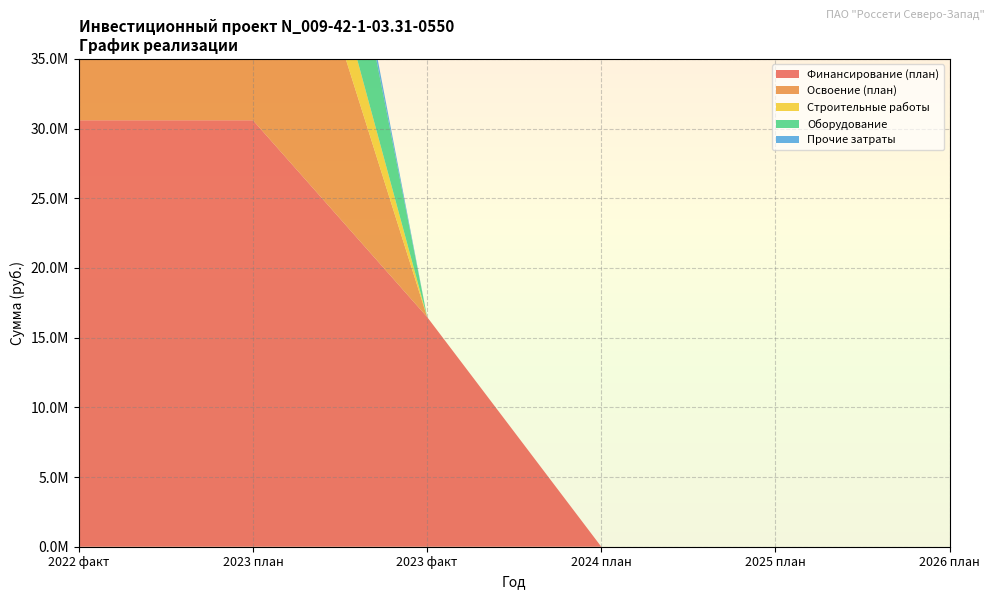

Reading left to right, list all the values displayed in this chart.

Финансирование (план): 30597600	30597600	16482240	0	0	0
Освоение (план): 25498000	25498000	0	0	0	0
Строительные работы: 6407000	6407000	0	0	0	0
Оборудование: 17285000	17285000	0	0	0	0
Прочие затраты: 1806000	1806000	0	0	0	0